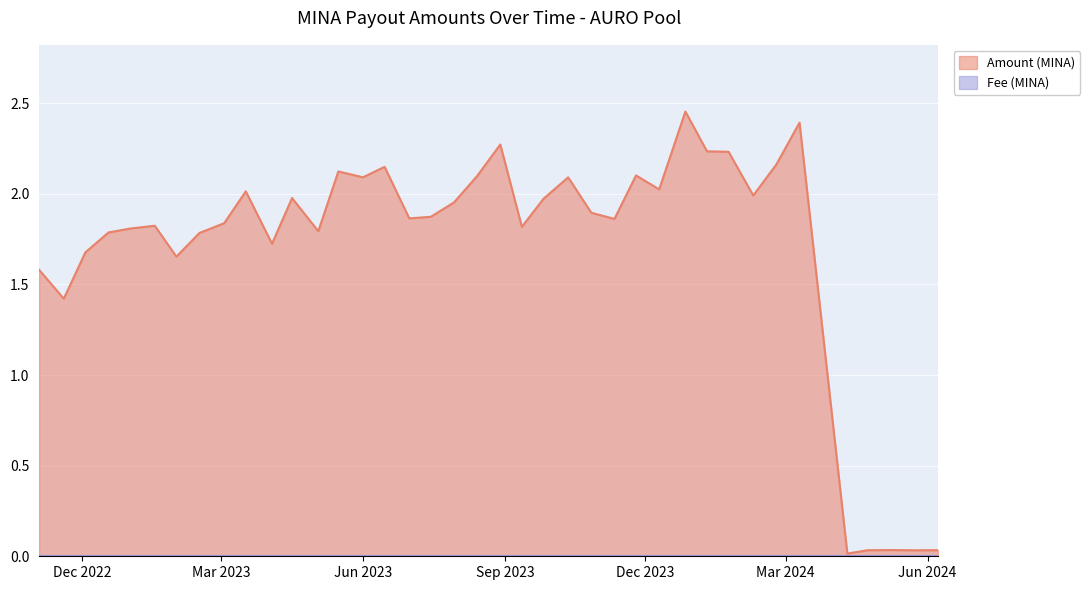

Which series has the largest total across all categories?

Amount (MINA)